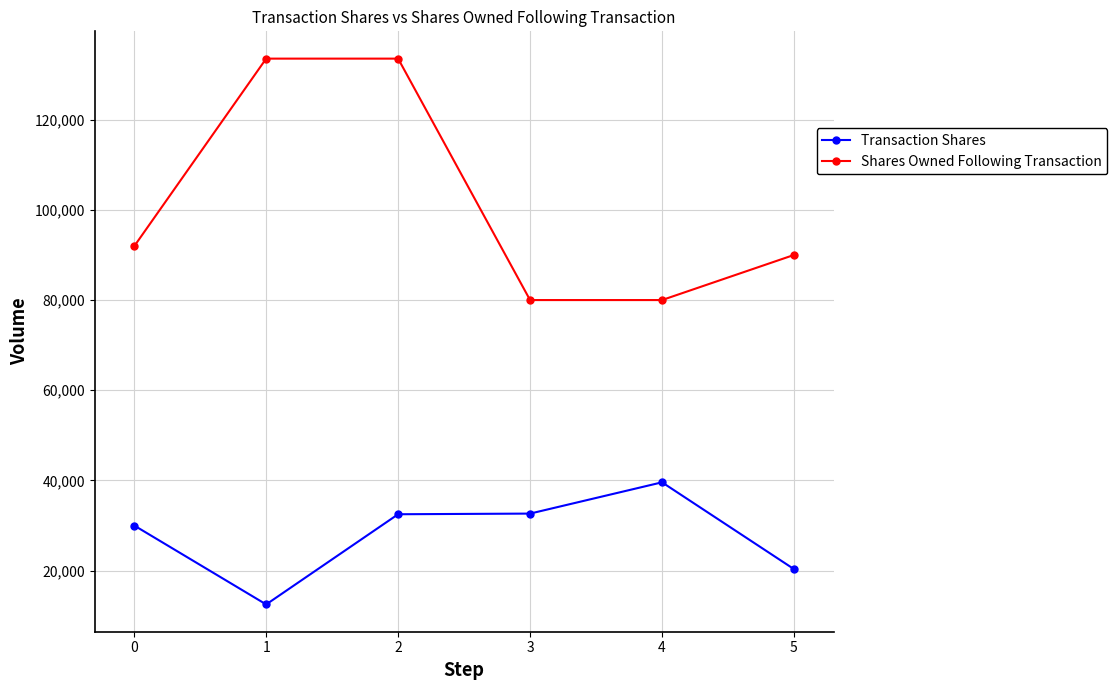

Which series has the largest total across all categories?

Shares Owned Following Transaction